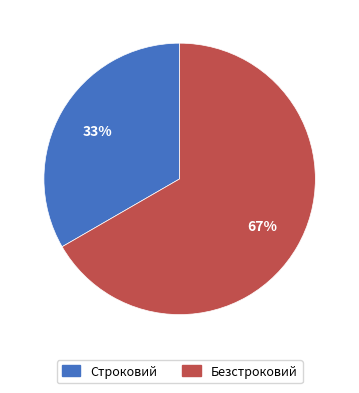

Is the sum of Безстроковий and Строковий greater than half?

Yes